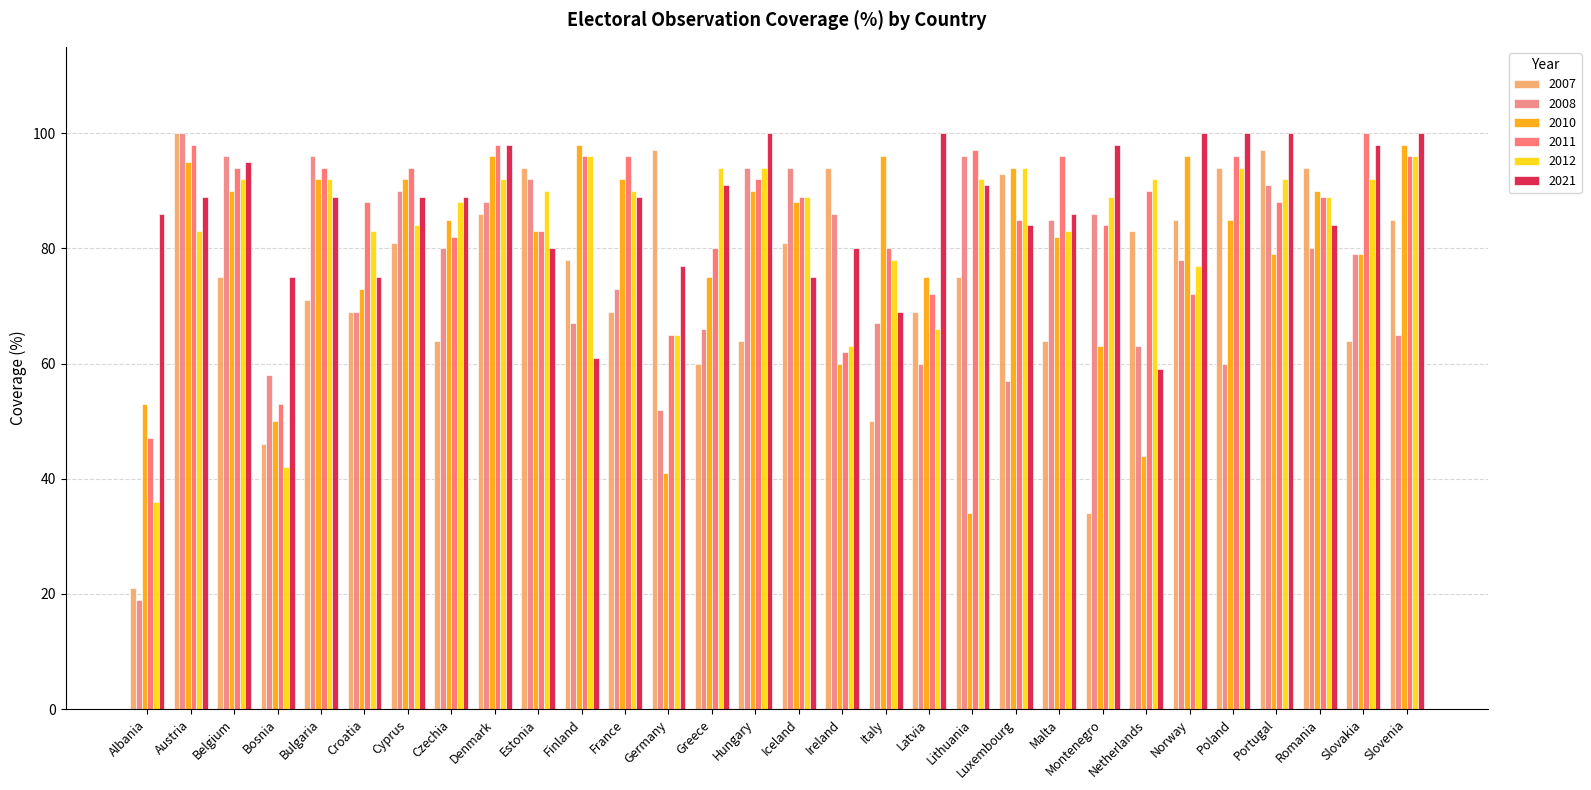

Reading left to right, what are all the values shown in this chart?

2007: Albania=21	Austria=100	Belgium=75	Bosnia=46	Bulgaria=71	Croatia=69	Cyprus=81	Czechia=64	Denmark=86	Estonia=94	Finland=78	France=69	Germany=97	Greece=60	Hungary=64	Iceland=81	Ireland=94	Italy=50	Latvia=69	Lithuania=75	Luxembourg=93	Malta=64	Montenegro=34	Netherlands=83	Norway=85	Poland=94	Portugal=97	Romania=94	Slovakia=64	Slovenia=85
2008: Albania=19	Austria=100	Belgium=96	Bosnia=58	Bulgaria=96	Croatia=69	Cyprus=90	Czechia=80	Denmark=88	Estonia=92	Finland=67	France=73	Germany=52	Greece=66	Hungary=94	Iceland=94	Ireland=86	Italy=67	Latvia=60	Lithuania=96	Luxembourg=57	Malta=85	Montenegro=86	Netherlands=63	Norway=78	Poland=60	Portugal=91	Romania=80	Slovakia=79	Slovenia=65
2010: Albania=53	Austria=95	Belgium=90	Bosnia=50	Bulgaria=92	Croatia=73	Cyprus=92	Czechia=85	Denmark=96	Estonia=83	Finland=98	France=92	Germany=41	Greece=75	Hungary=90	Iceland=88	Ireland=60	Italy=96	Latvia=75	Lithuania=34	Luxembourg=94	Malta=82	Montenegro=63	Netherlands=44	Norway=96	Poland=85	Portugal=79	Romania=90	Slovakia=79	Slovenia=98
2011: Albania=47	Austria=98	Belgium=94	Bosnia=53	Bulgaria=94	Croatia=88	Cyprus=94	Czechia=82	Denmark=98	Estonia=83	Finland=96	France=96	Germany=65	Greece=80	Hungary=92	Iceland=89	Ireland=62	Italy=80	Latvia=72	Lithuania=97	Luxembourg=85	Malta=96	Montenegro=84	Netherlands=90	Norway=72	Poland=96	Portugal=88	Romania=89	Slovakia=100	Slovenia=96
2012: Albania=36	Austria=83	Belgium=92	Bosnia=42	Bulgaria=92	Croatia=83	Cyprus=84	Czechia=88	Denmark=92	Estonia=90	Finland=96	France=90	Germany=65	Greece=94	Hungary=94	Iceland=89	Ireland=63	Italy=78	Latvia=66	Lithuania=92	Luxembourg=94	Malta=83	Montenegro=89	Netherlands=92	Norway=77	Poland=94	Portugal=92	Romania=89	Slovakia=92	Slovenia=96
2021: Albania=86	Austria=89	Belgium=95	Bosnia=75	Bulgaria=89	Croatia=75	Cyprus=89	Czechia=89	Denmark=98	Estonia=80	Finland=61	France=89	Germany=77	Greece=91	Hungary=100	Iceland=75	Ireland=80	Italy=69	Latvia=100	Lithuania=91	Luxembourg=84	Malta=86	Montenegro=98	Netherlands=59	Norway=100	Poland=100	Portugal=100	Romania=84	Slovakia=98	Slovenia=100